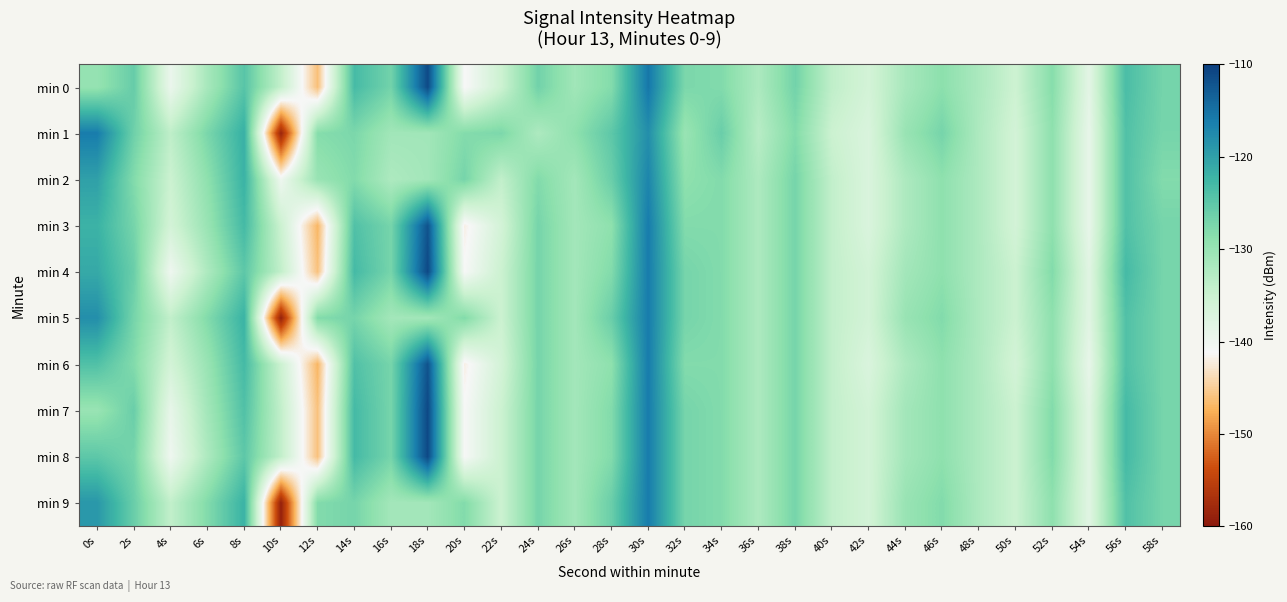

Rank the series at 38s from highest to lowest value.

min 0, min 2, min 3, min 4, min 5, min 6, min 7, min 8, min 9, min 1